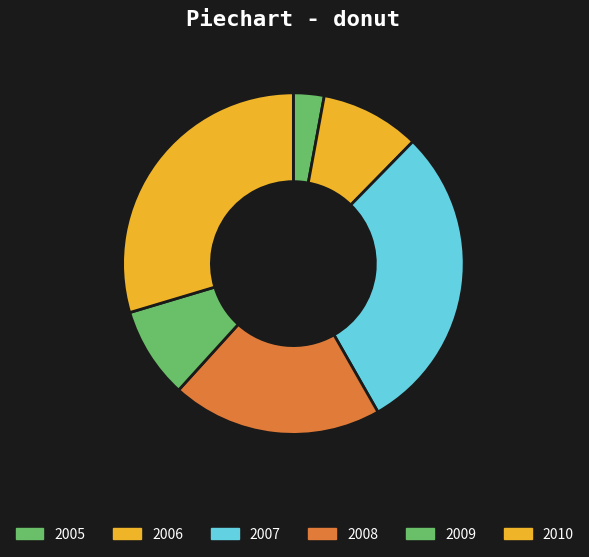

To the nearest percent, what is the difference between the largest and smallest slice percentages?

27%